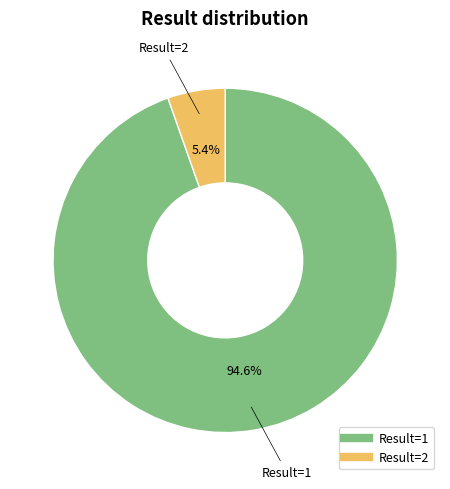

Does any single category account for the majority?

Yes